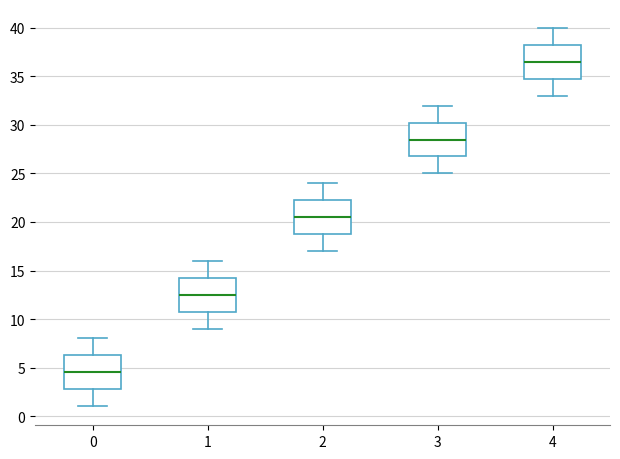

Where does the upper whisker of the box at x = 0 end on the y-axis? The values are not printed on the chart, so give them approximately, as read against the axis.

8.0